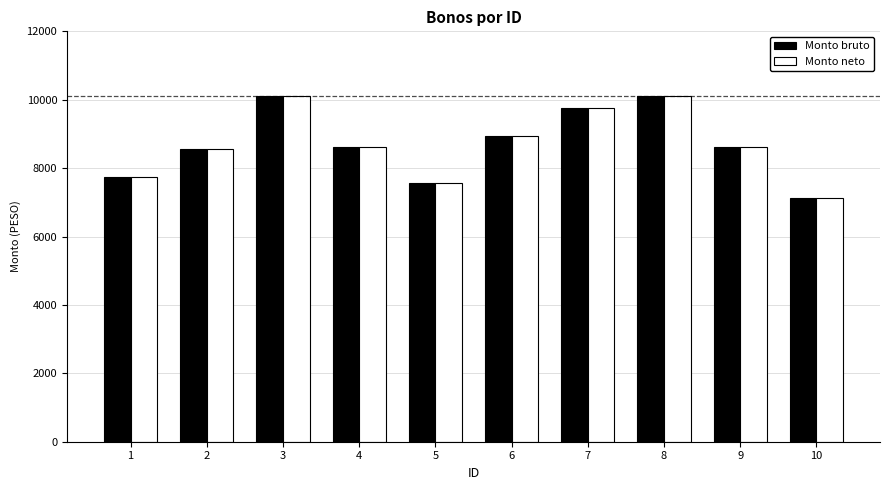

Is the value of Monto bruto at 2 greater than the value of Monto neto at 7?

No